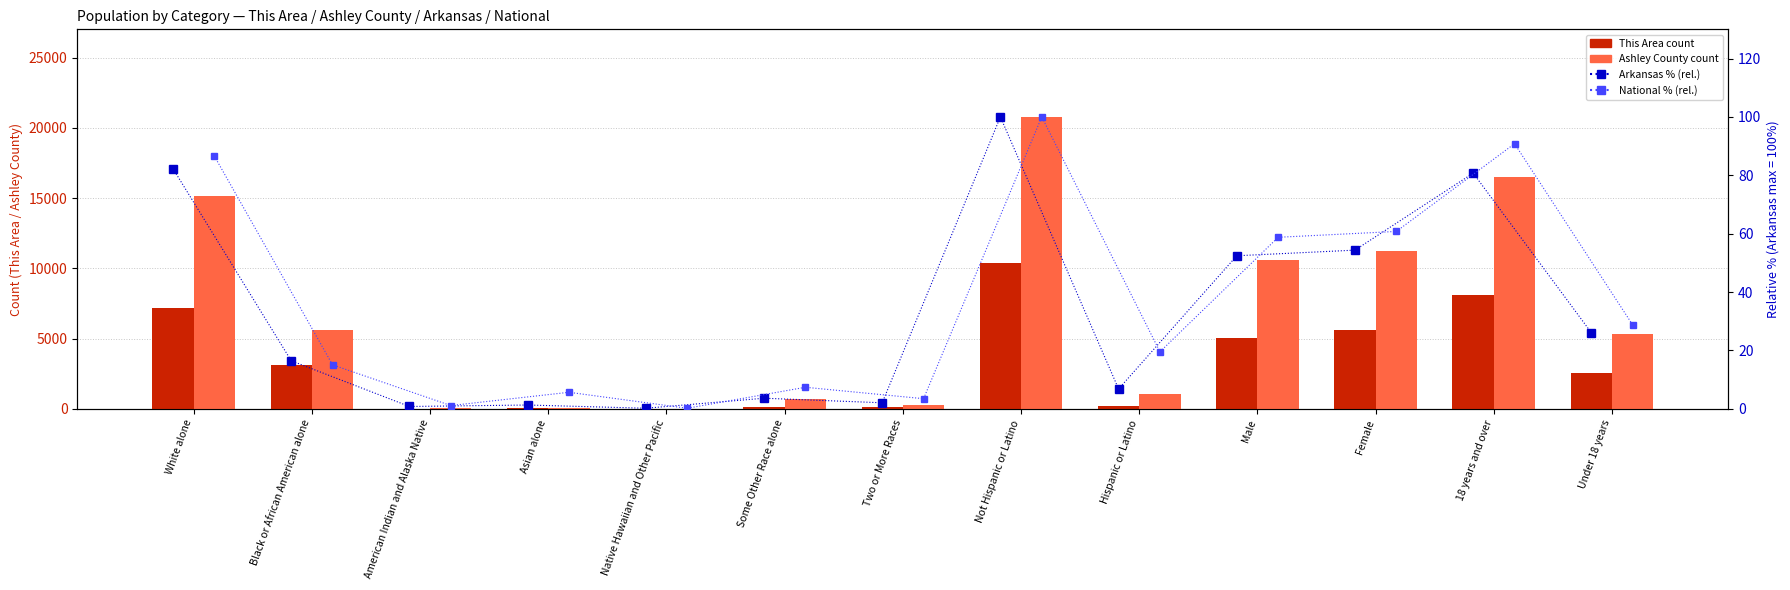

Is the value of Ashley County at Two or More Races greater than the value of This Area at Female?

No